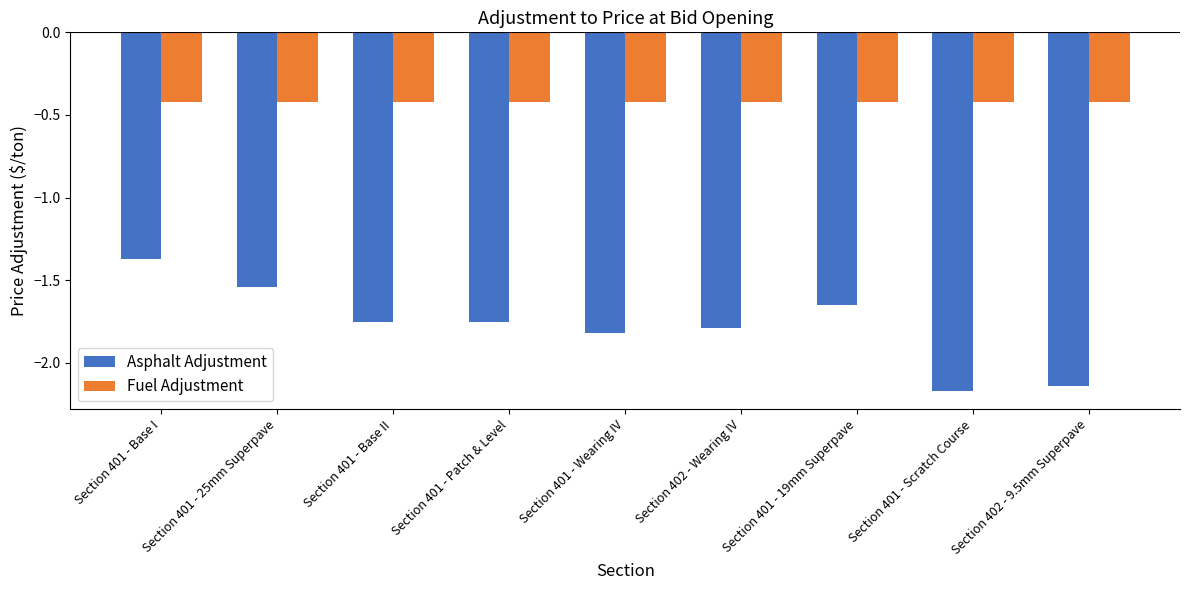

Read the Fuel Adjustment value at Section 401 - 25mm Superpave.

-0.4